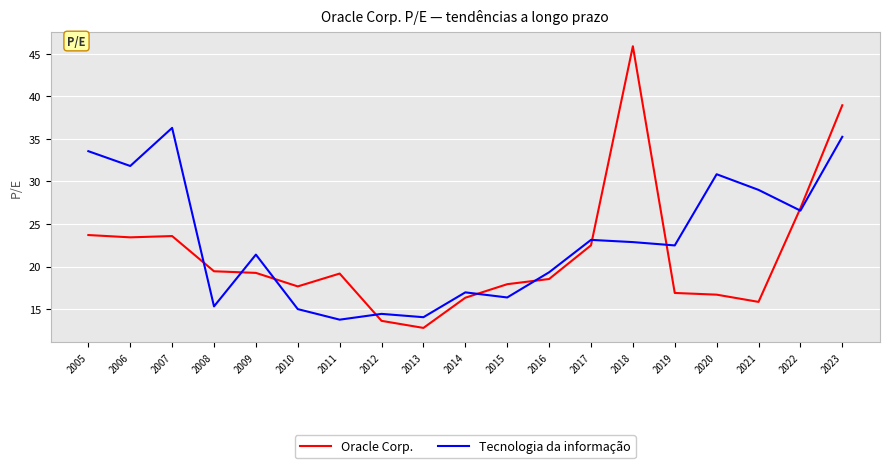

Rank the series at 2006 from highest to lowest value.

Tecnologia da informação, Oracle Corp.